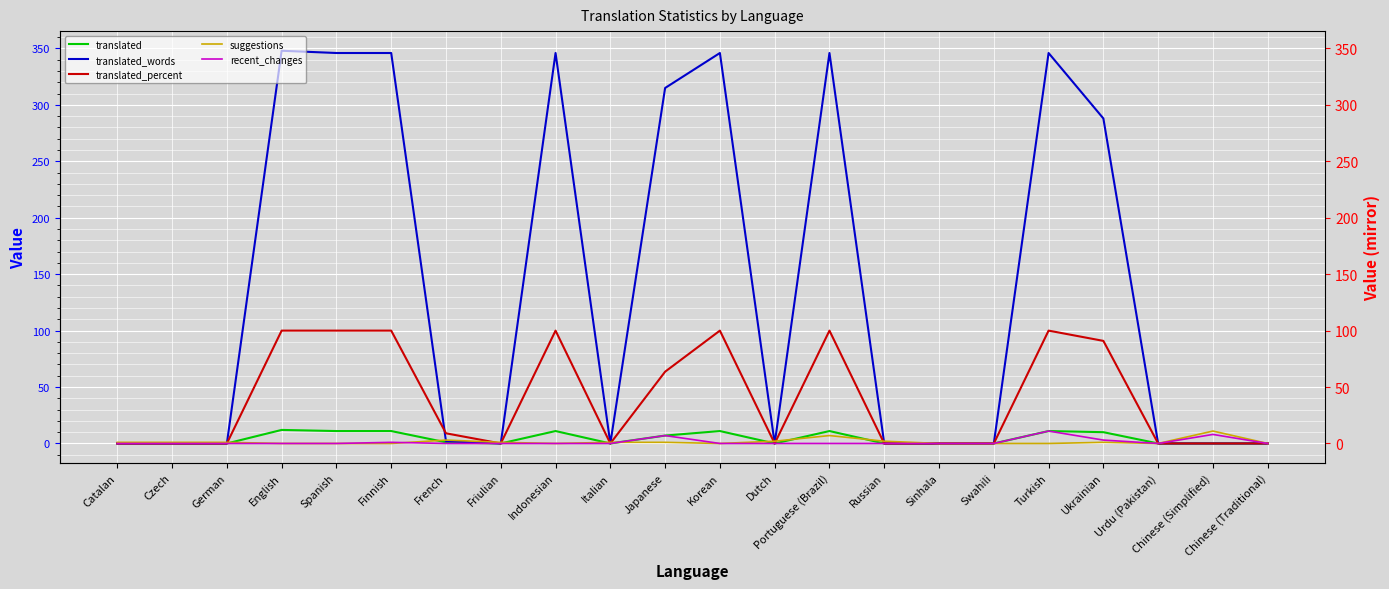

What is the label of the 7th point from the right?

Sinhala